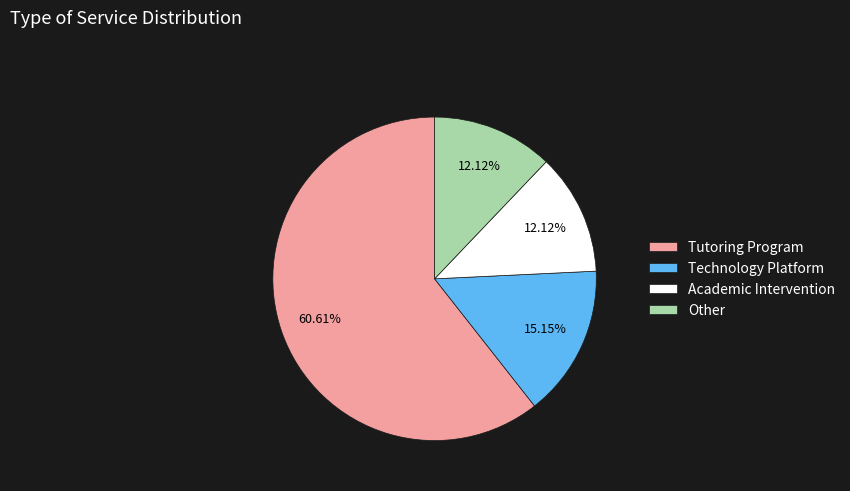

To the nearest percent, what is the difference between the largest and smallest slice percentages?

48%